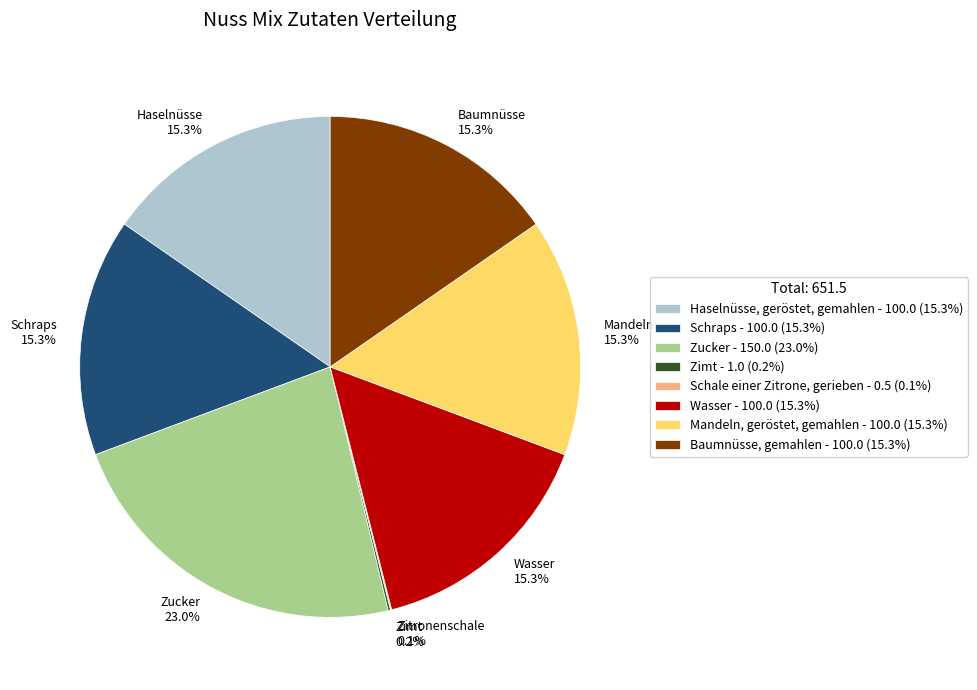

Combined, what portion of the pie is Mandeln 15.3% and Haselnüsse 15.3%?

30.7%